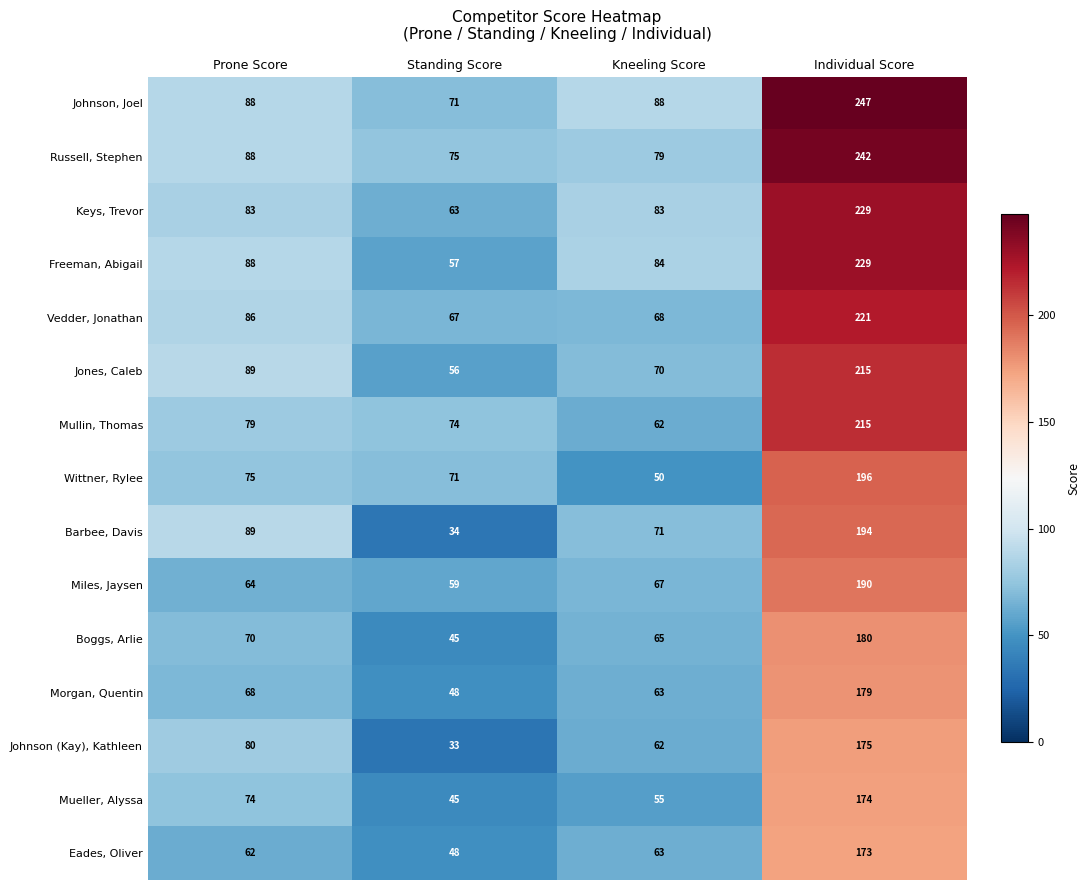

How many distinct data groups are displayed?

15